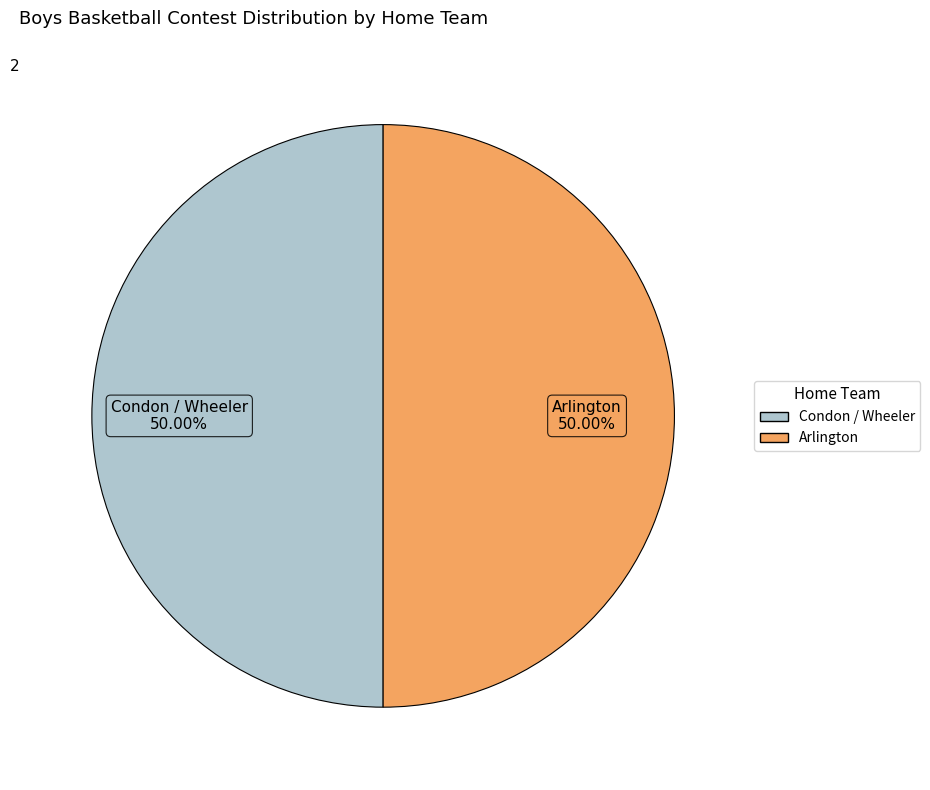

To the nearest percent, what portion does Condon / Wheeler represent?

50%